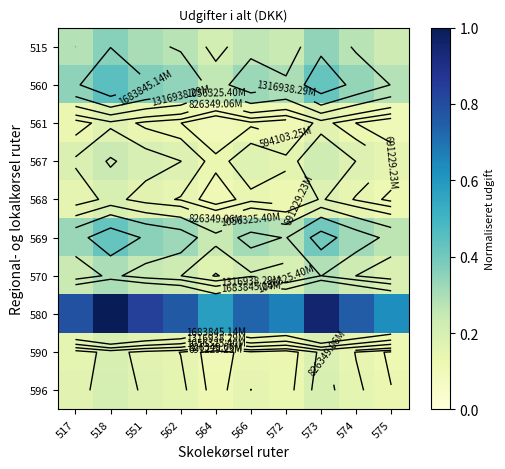

At which category is the sum across all series the highest?

518